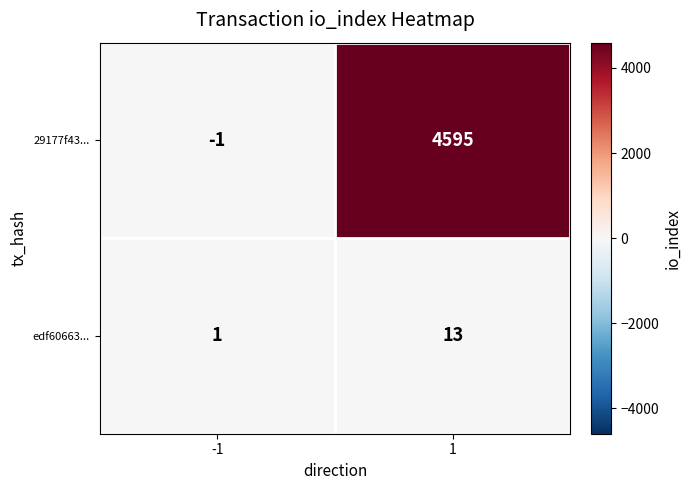

At which category does the chart reach its minimum across all series?

-1